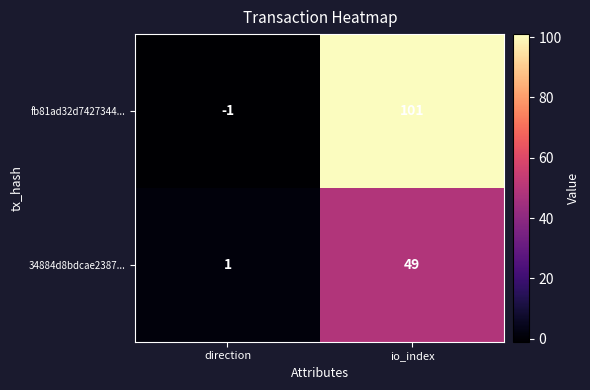

Reading left to right, what are all the values shown in this chart?

fb81ad32d7427344...: direction=-1	io_index=101
34884d8bdcae2387...: direction=1	io_index=49